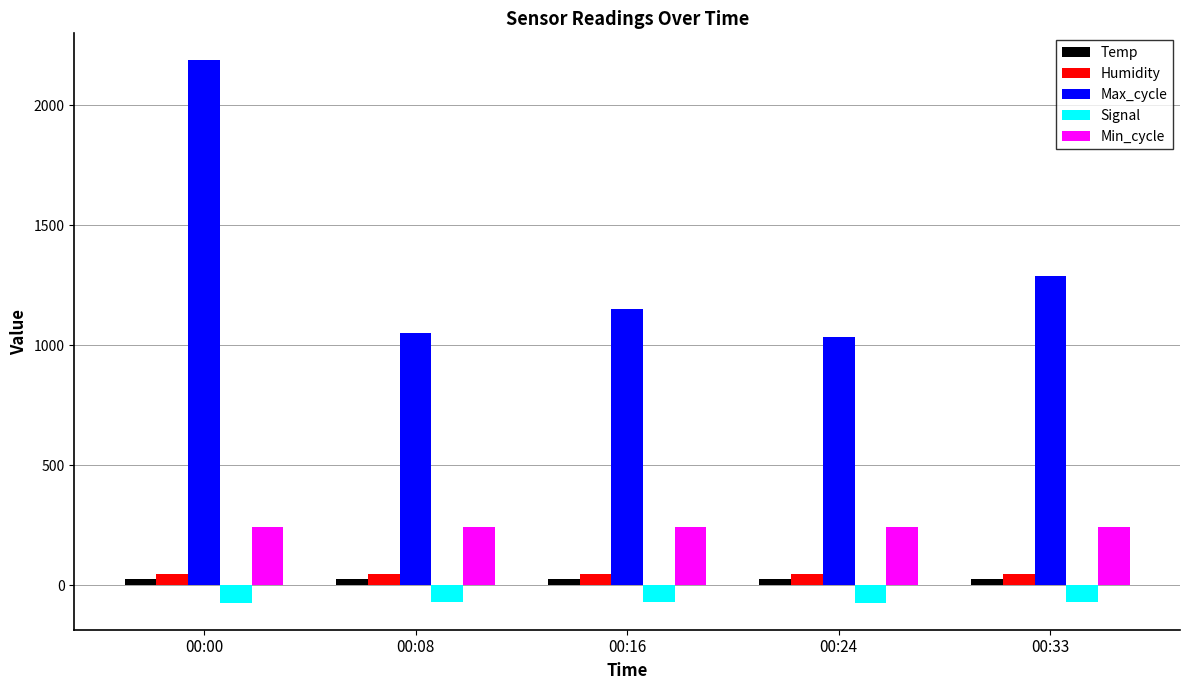

At which category is the sum across all series the highest?

00:00